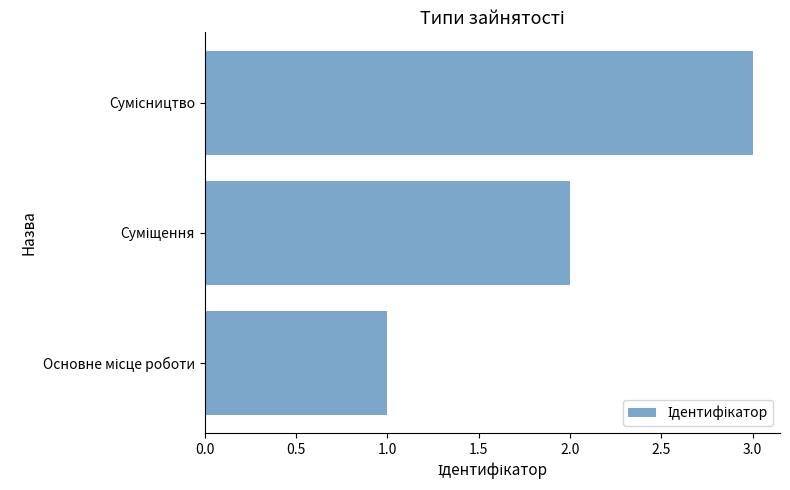

What is the greatest value displayed?

3